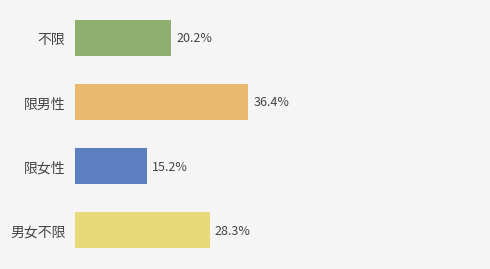

Which label corresponds to the smallest value in the chart?

限女性